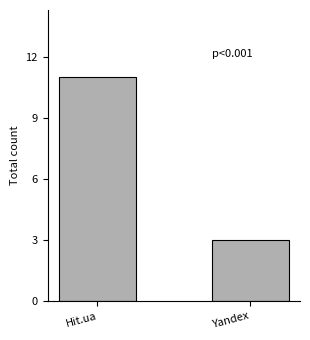

What is the smallest value displayed?

3